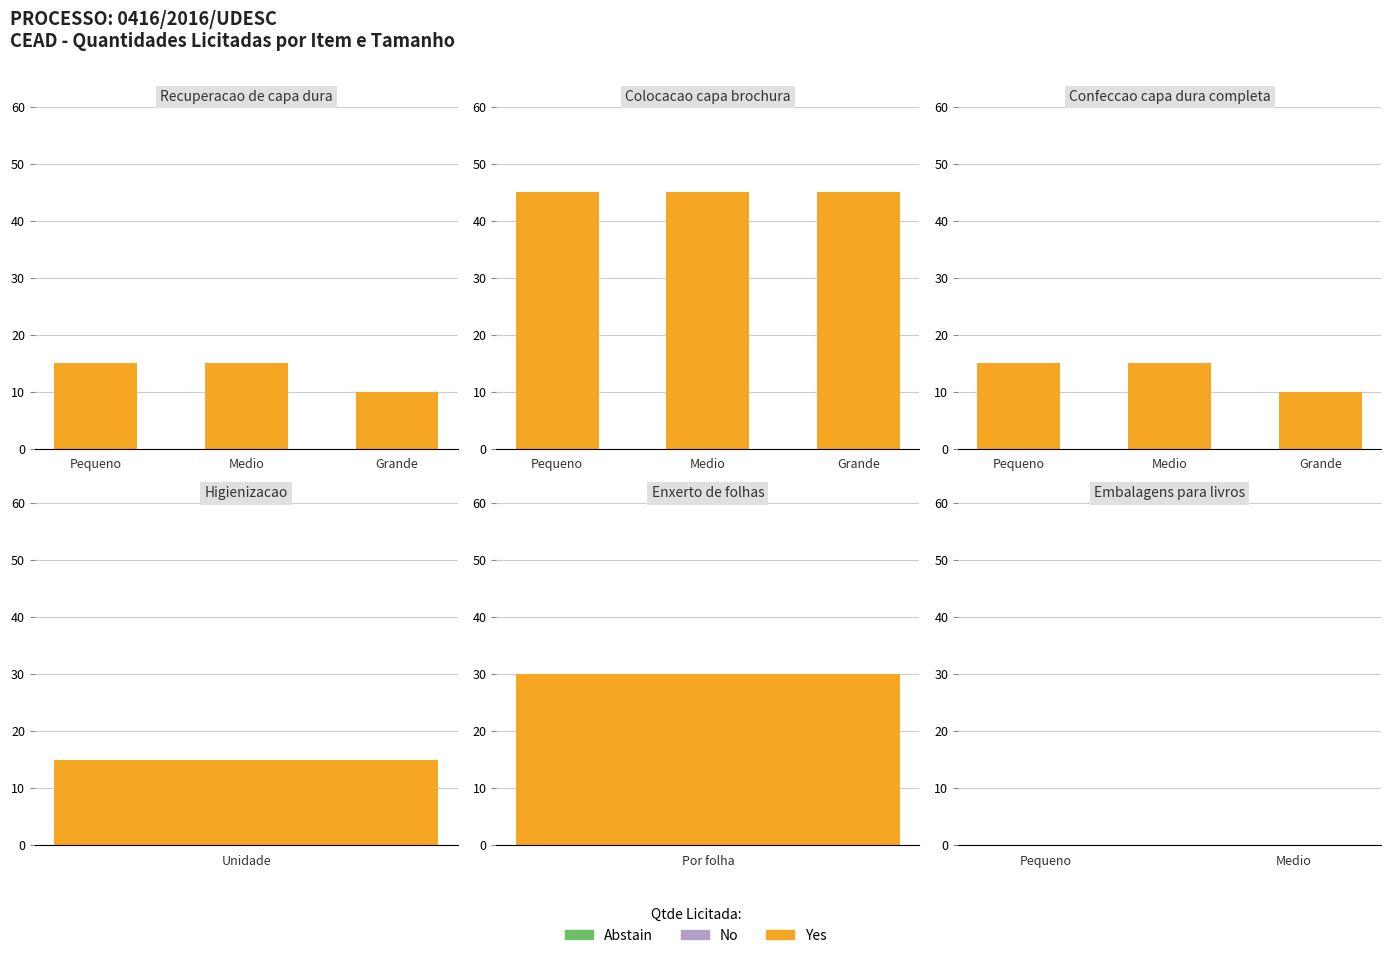

Which series has the largest total across all categories?

Yes